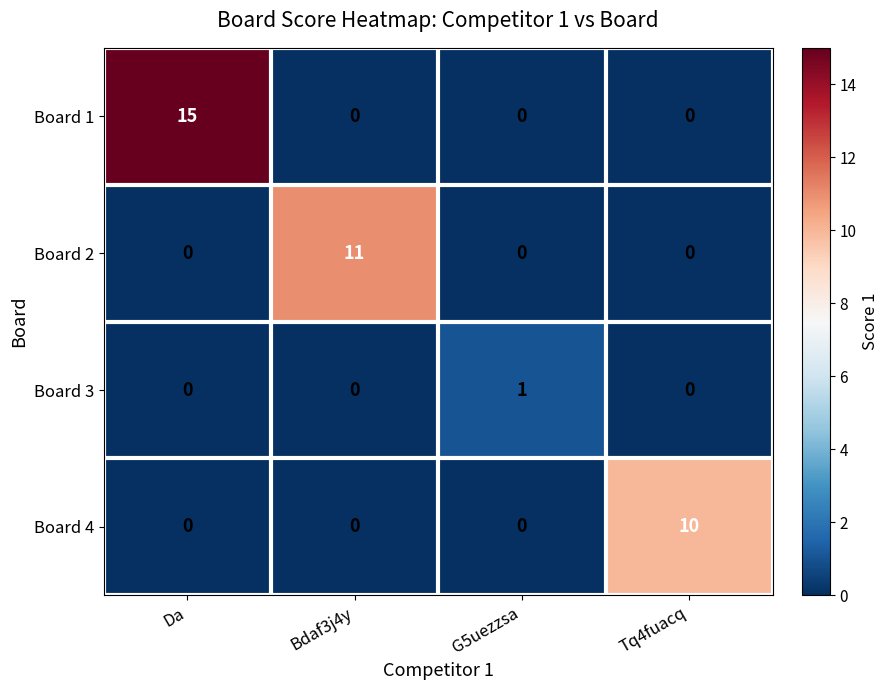

Which series has the largest total across all categories?

Board 1